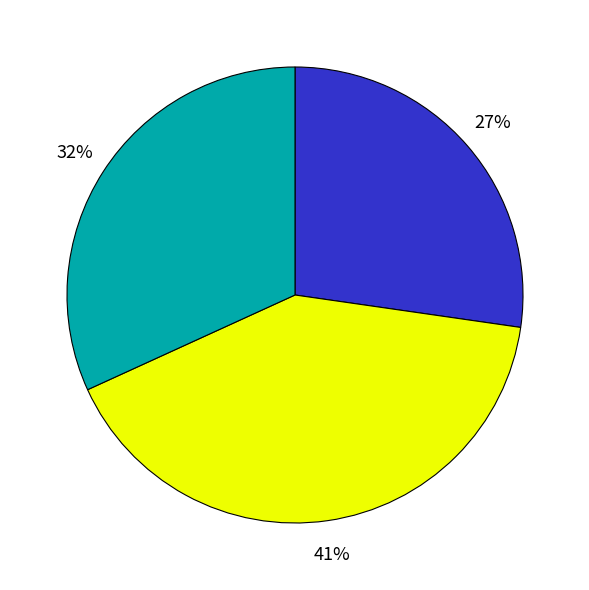

To the nearest percent, what is the average slice percentage?

33%